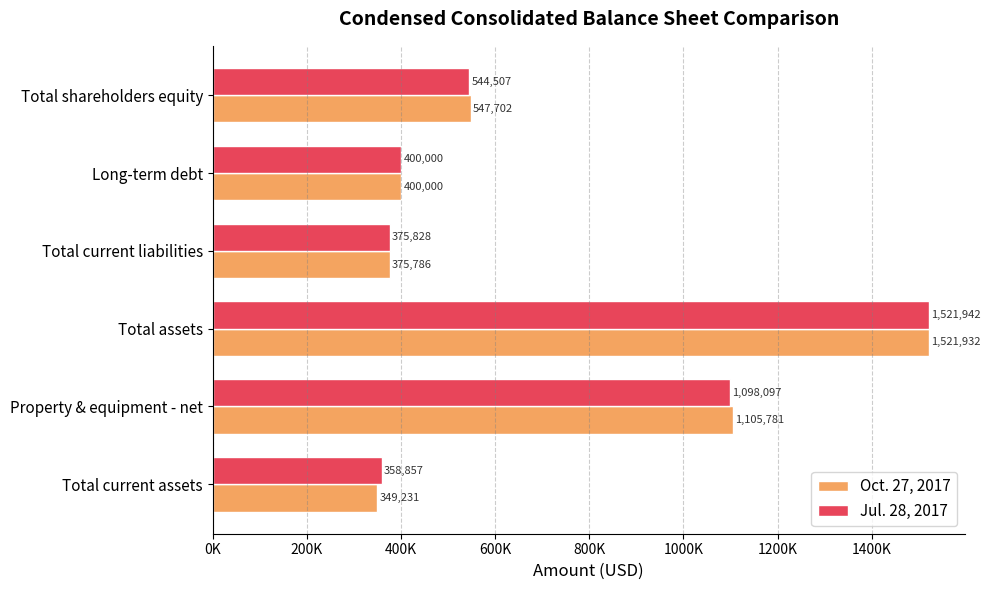

What are all the series names shown in the legend?

Oct. 27, 2017, Jul. 28, 2017